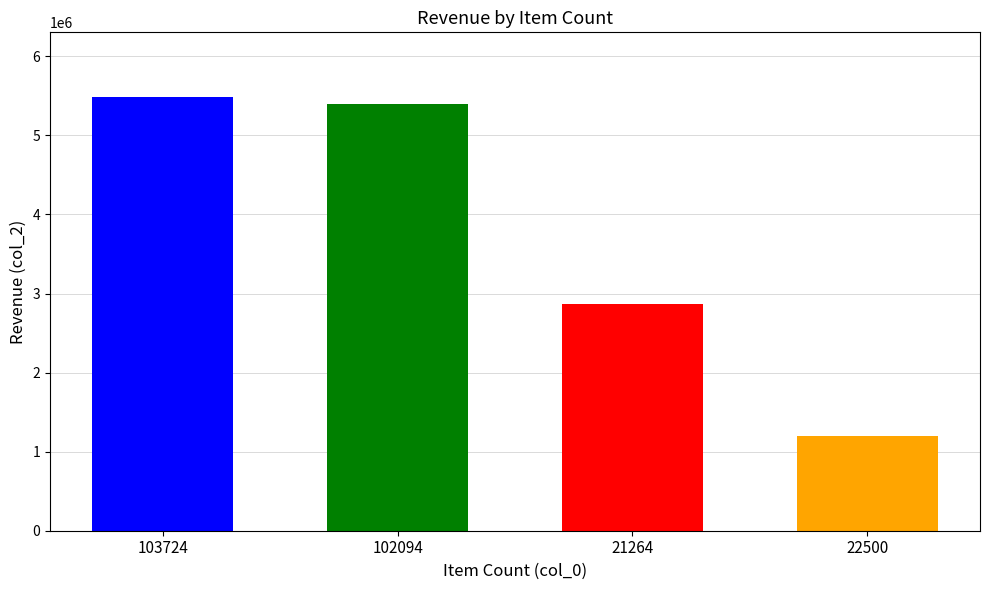

List the labels in order of value, largest first.

103724, 102094, 21264, 22500